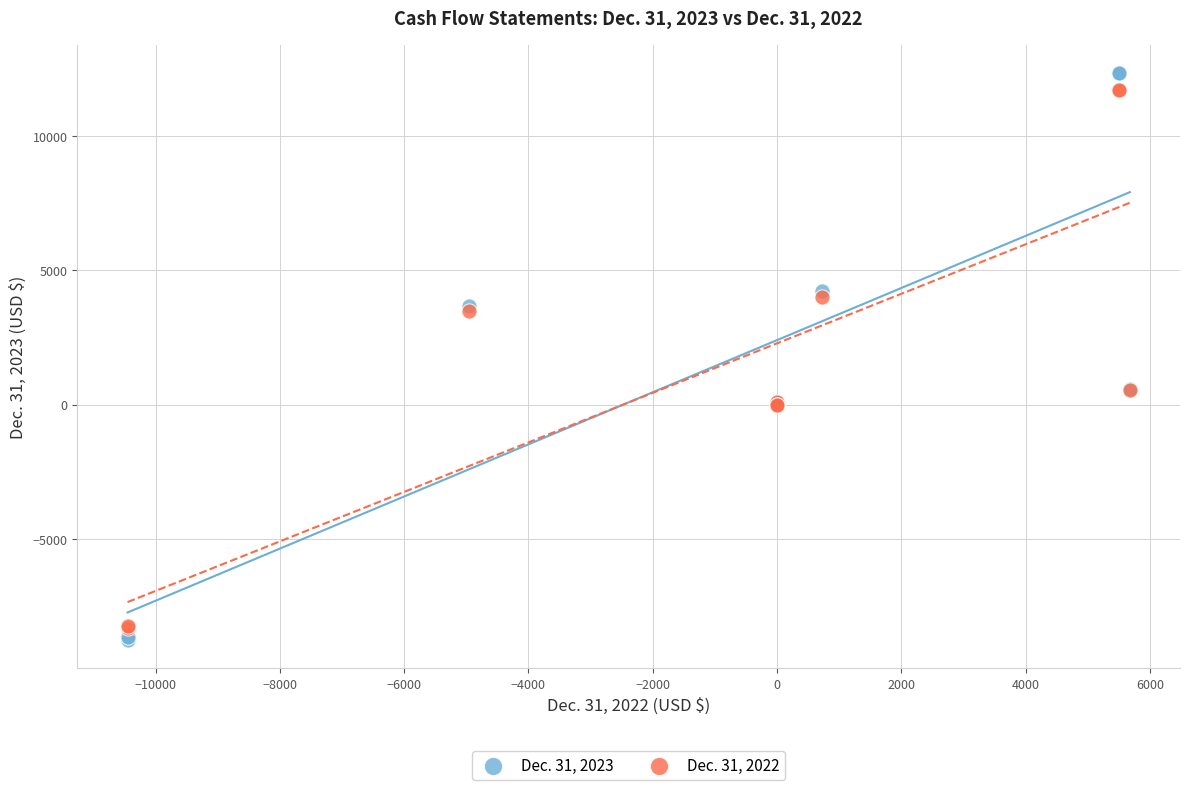

Which series contains the highest Y value?

Dec. 31, 2023